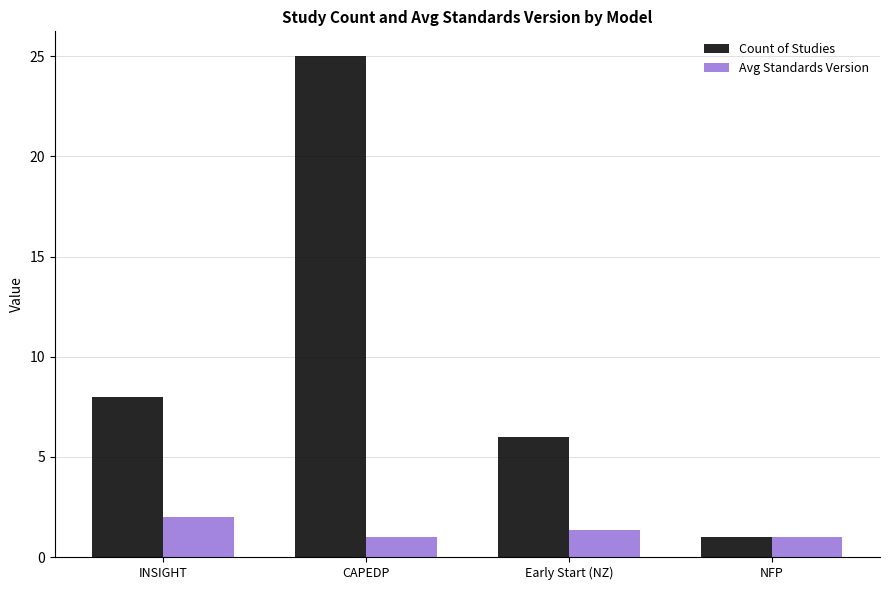

What is the label of the 2nd bar from the right?

Early Start (NZ)